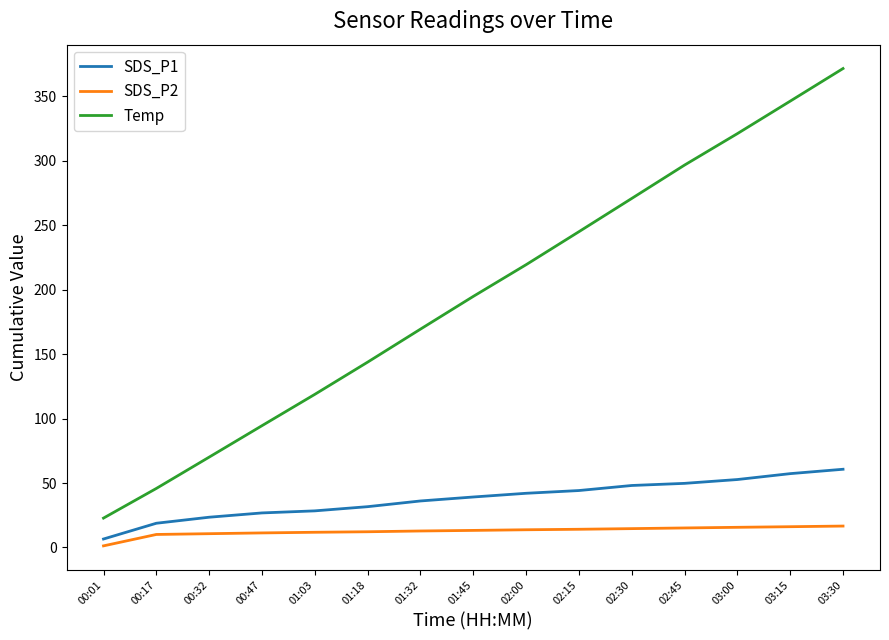

How many series are shown in this chart?

3